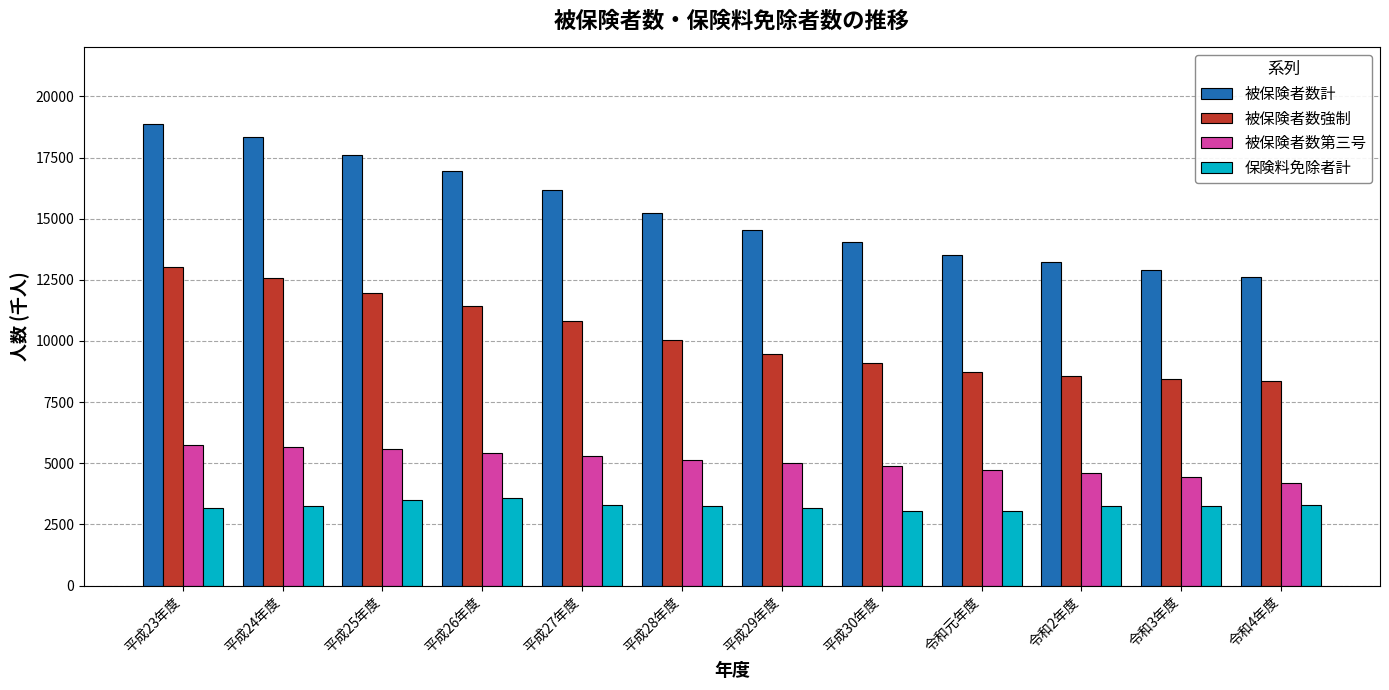

What is the difference between the maximum and second lowest values in the 被保険者数計 series?

5945